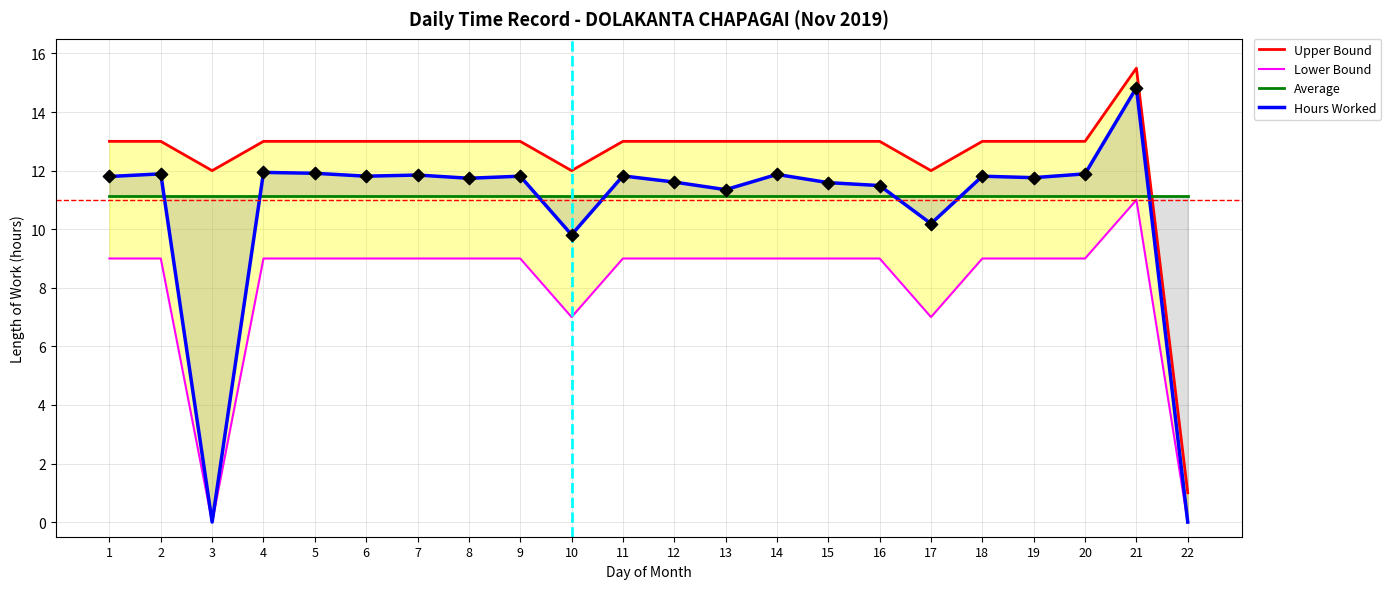

Which series reaches the minimum Y coordinate?

Lower Bound